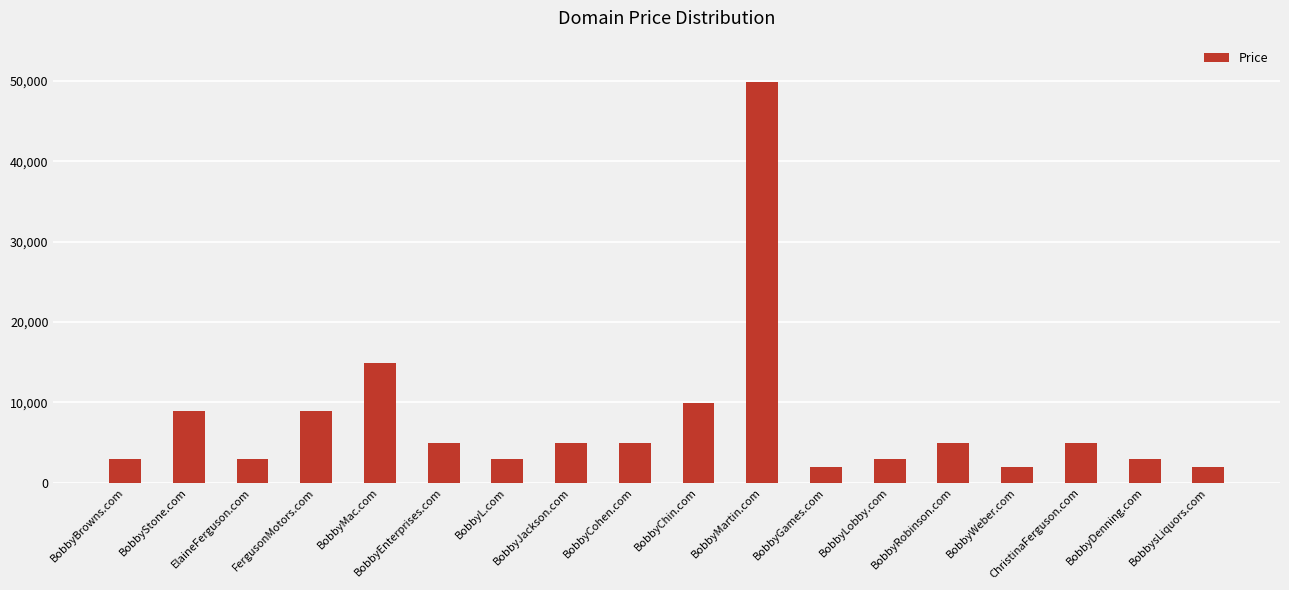

Reading left to right, transcribe all the data shown in this chart.

BobbyBrowns.com=2888	BobbyStone.com=8888	ElaineFerguson.com=2888	FergusonMotors.com=8888	BobbyMac.com=14888	BobbyEnterprises.com=4888	BobbyL.com=2888	BobbyJackson.com=4888	BobbyCohen.com=4888	BobbyChin.com=9888	BobbyMartin.com=49888	BobbyGames.com=1888	BobbyLobby.com=2888	BobbyRobinson.com=4888	BobbyWeber.com=1888	ChristinaFerguson.com=4888	BobbyDenning.com=2888	BobbysLiquors.com=1888